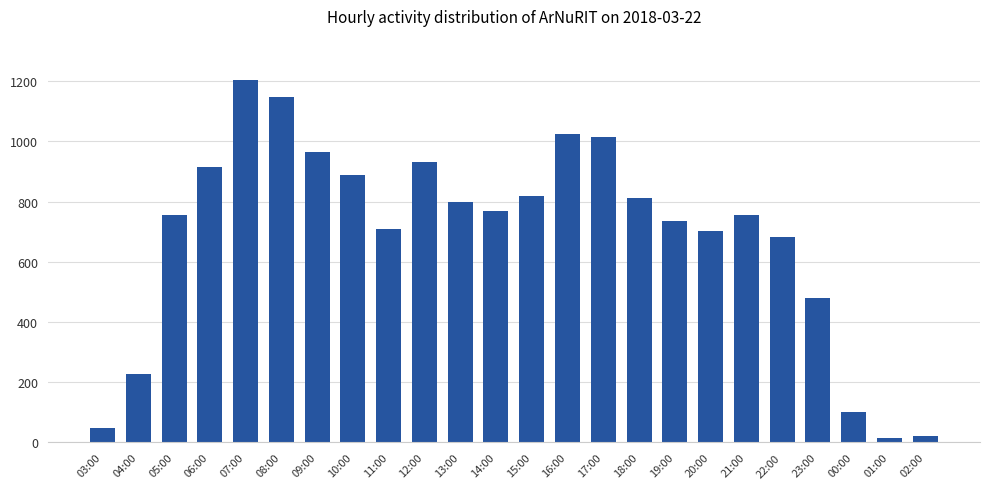

What is the label of the 24th bar from the left?

02:00